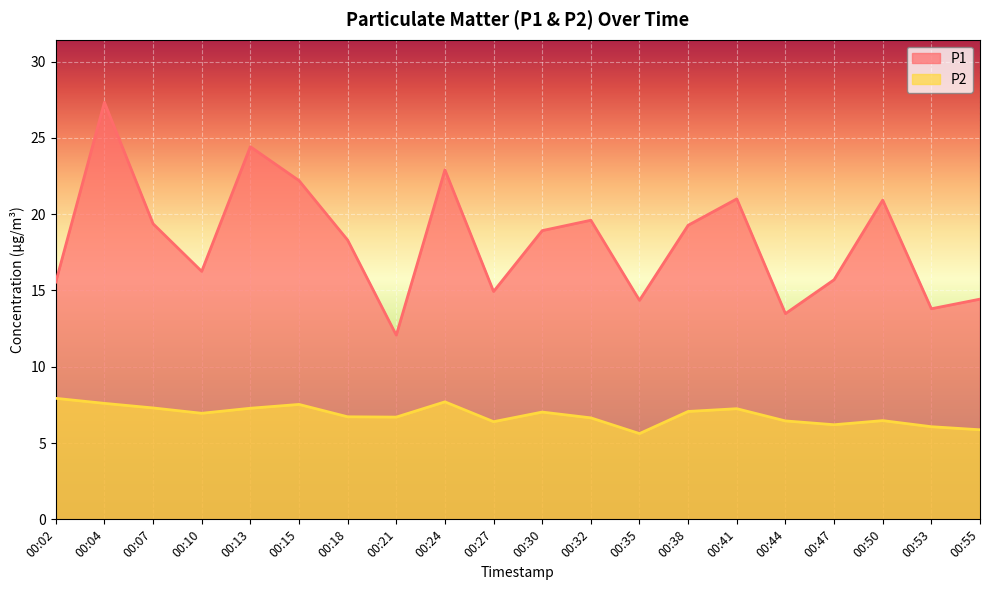

How many lines are shown in the chart?

2